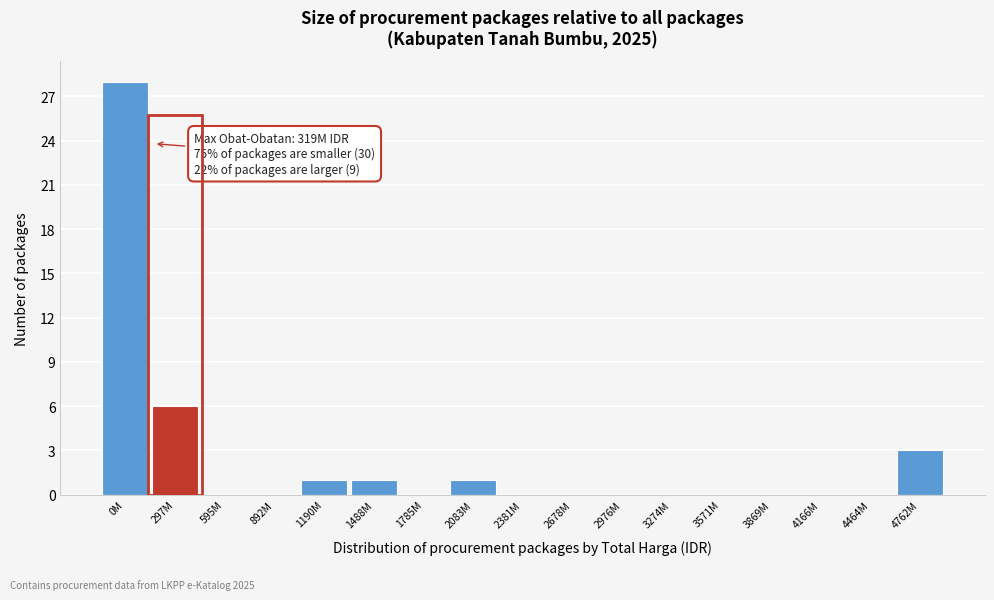

Reading right to left, transcribe all the data shown in this chart.

4762M=3	4464M=0	4166M=0	3869M=0	3571M=0	3274M=0	2976M=0	2678M=0	2381M=0	2083M=1	1785M=0	1488M=1	1190M=1	892M=0	595M=0	297M=6	0M=28